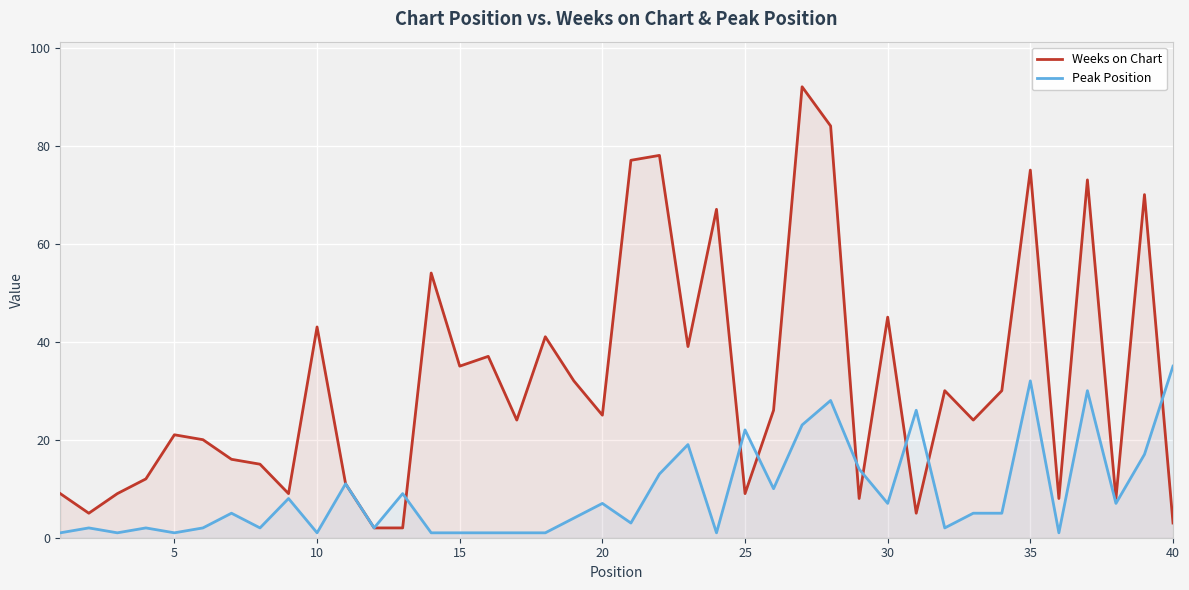

Which series has the largest range (max minus min)?

Weeks on Chart